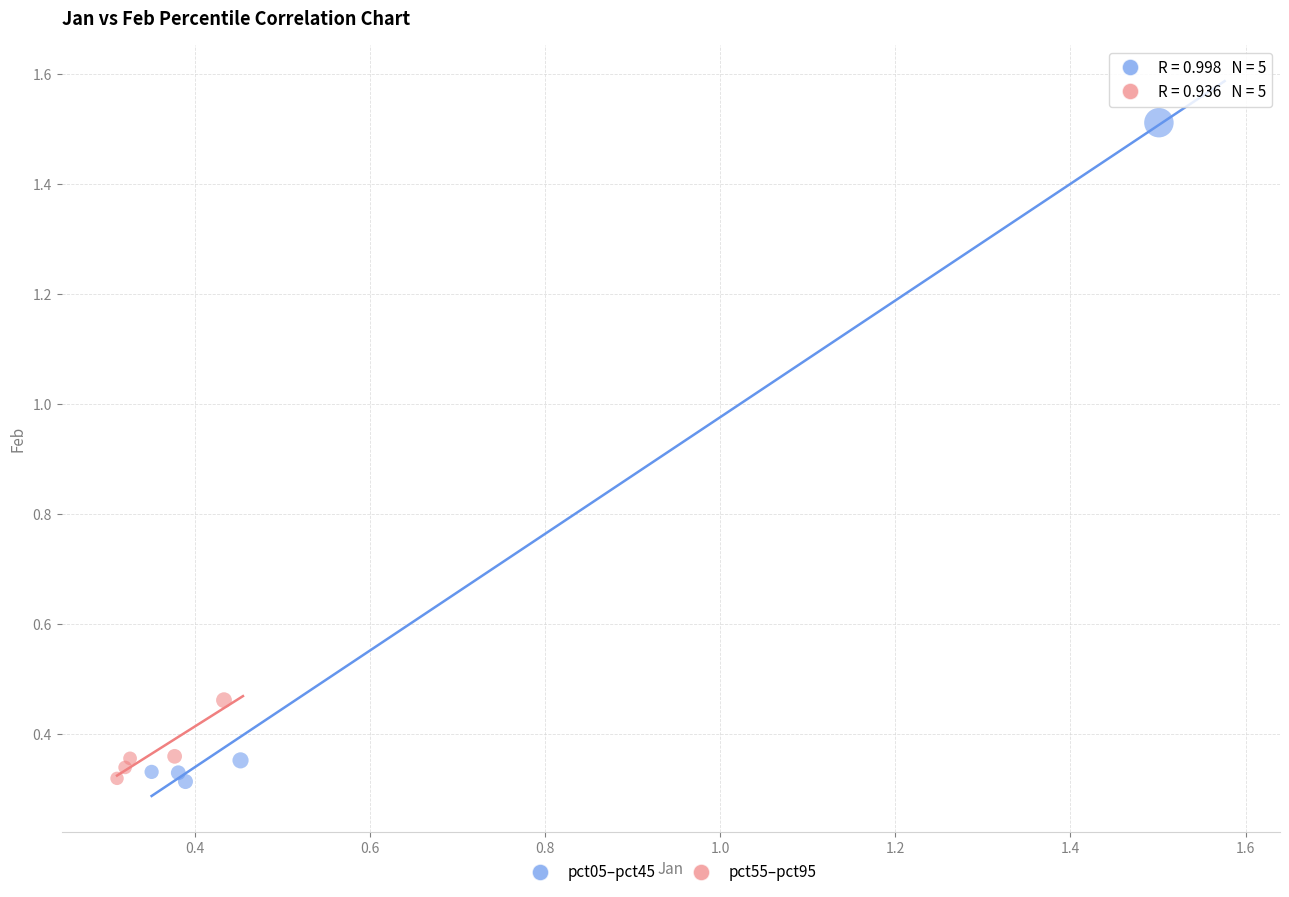

Which series reaches the maximum Y coordinate?

pct05–pct45